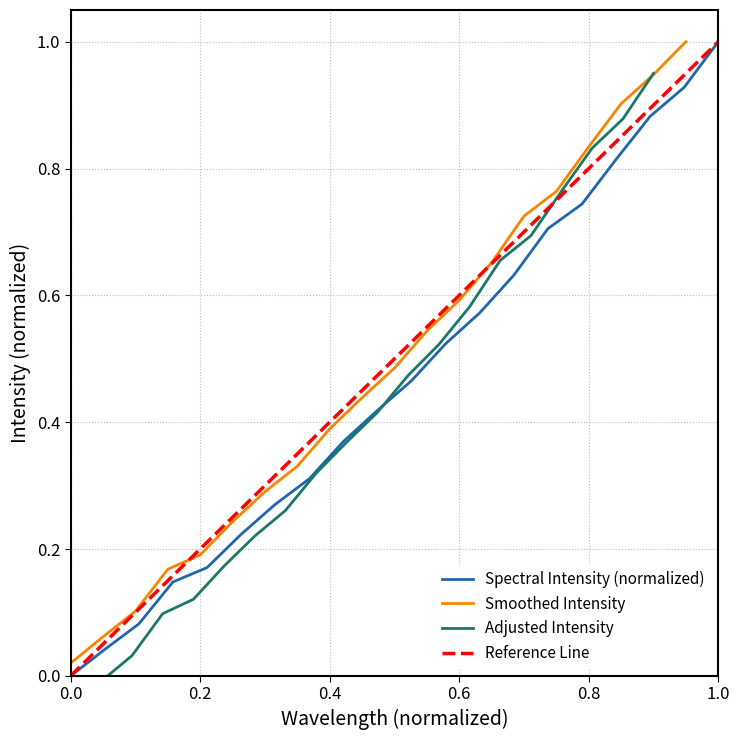

Is it true that Spectral Intensity (normalized) equals 0.0 at 0.0?

True